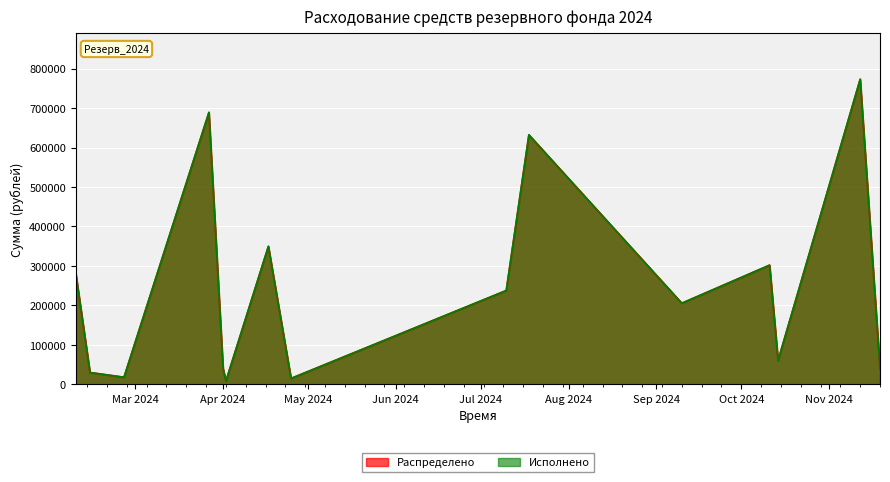

Which series has the widest spread of values?

Распределено